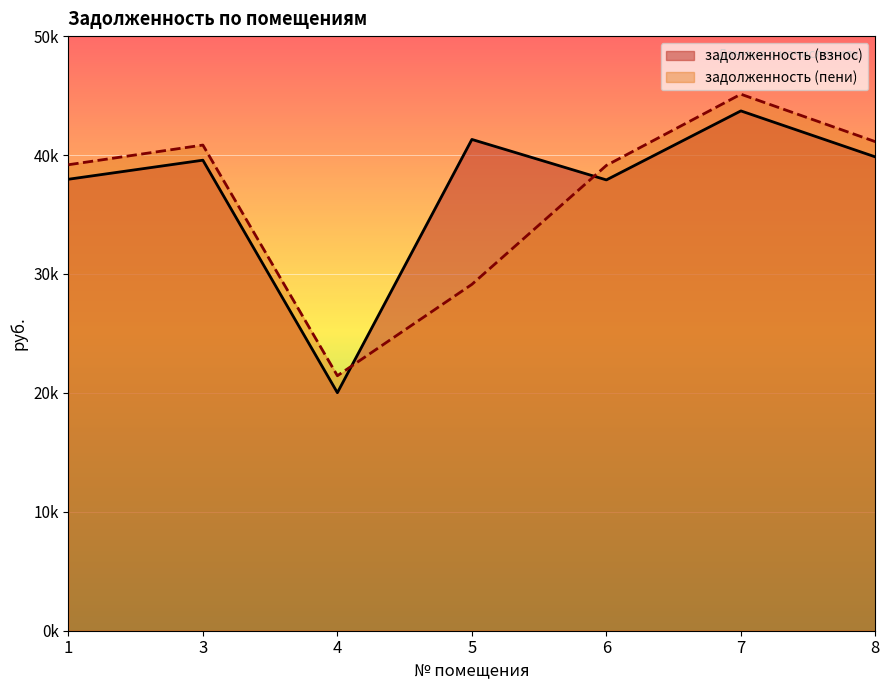

What value does the задолженность (взнос) series have at 7?

43710.6